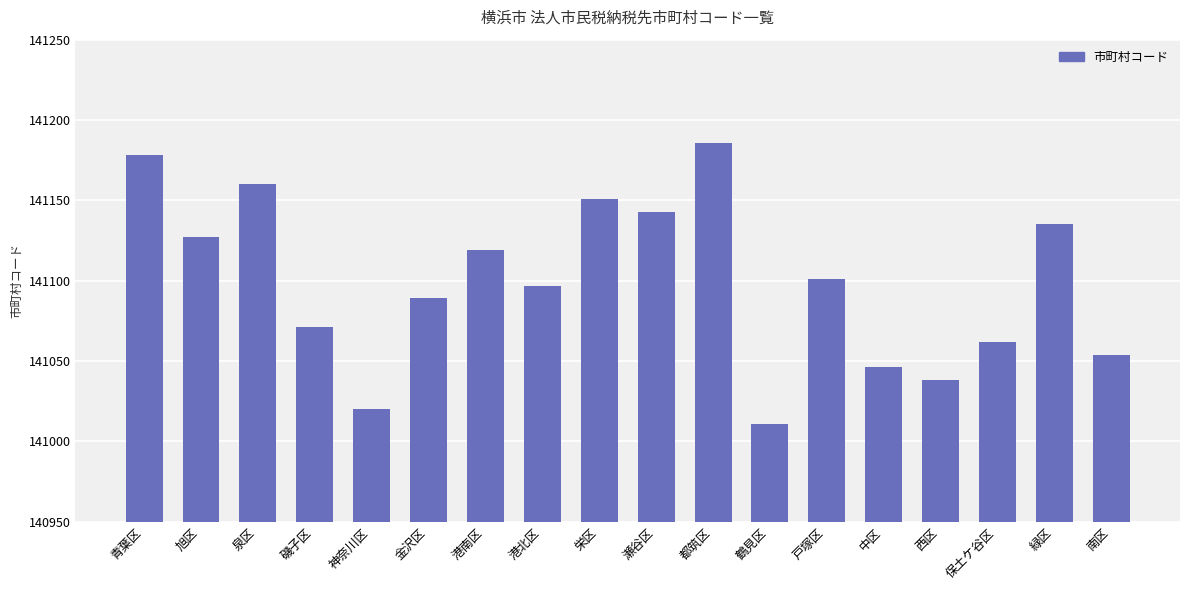

Reading left to right, list all the values displayed in this chart.

141178	141127	141160	141071	141020	141089	141119	141097	141151	141143	141186	141011	141101	141046	141038	141062	141135	141054